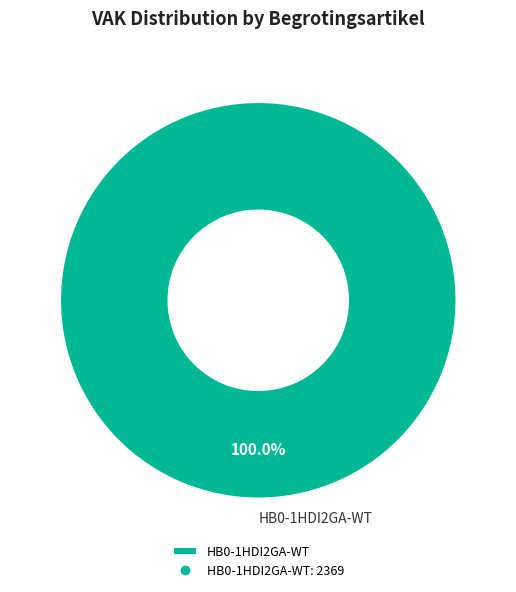

Which category accounts for the majority?

HB0-1HDI2GA-WT